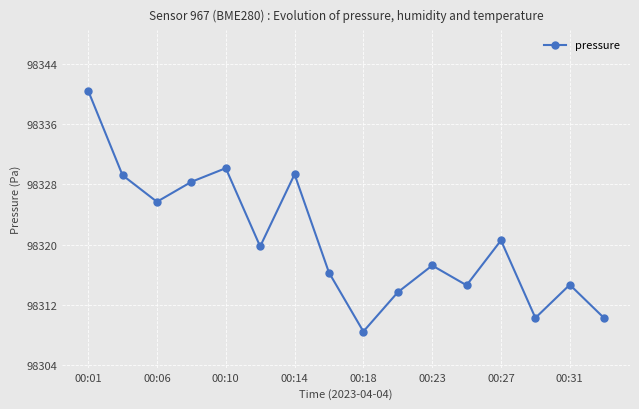

How many interior local valleys (lower than both neighbors) does the data have?

5